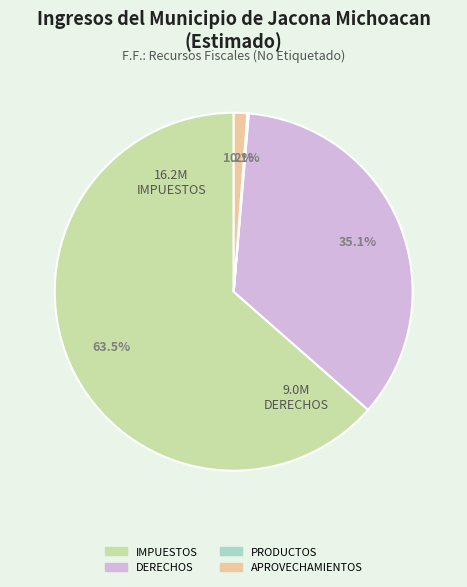

Approximately how many times larger is the value at DERECHOS compared to IMPUESTOS?

0.6